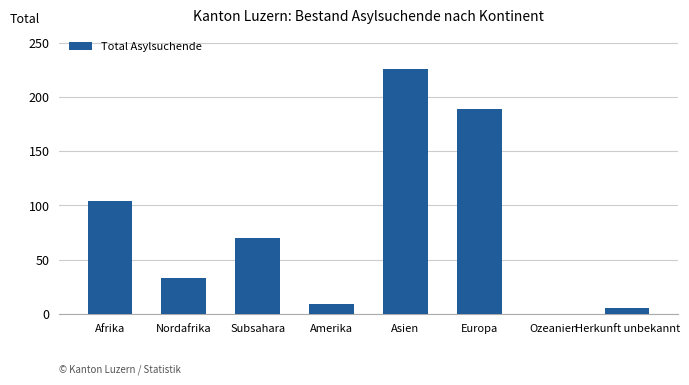

Which label corresponds to the largest value in the chart?

Asien